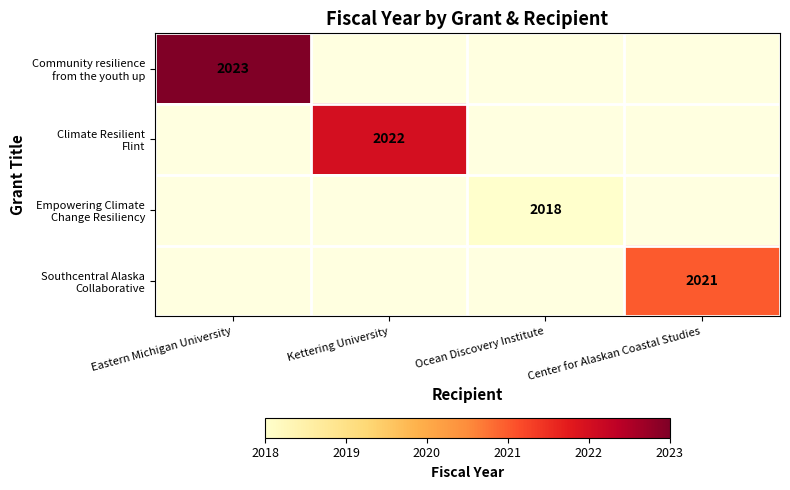

At which category is the sum across all series the highest?

Eastern Michigan University